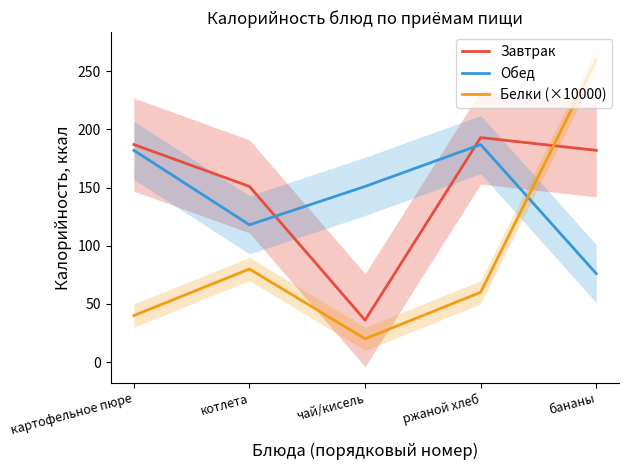

At which category does Белки (×10000) reach its first local valley?

чай/кисель